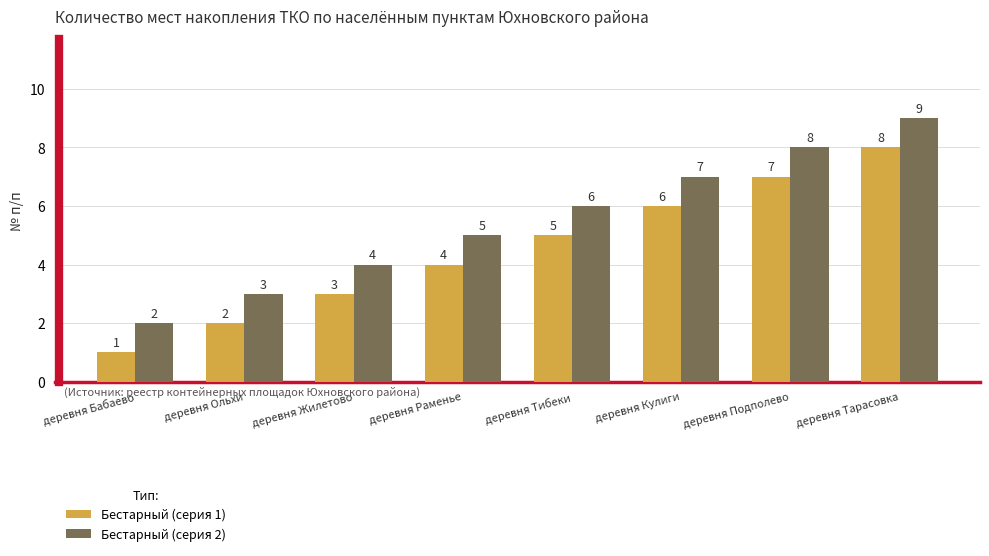

What position from the right is деревня Раменье?

5